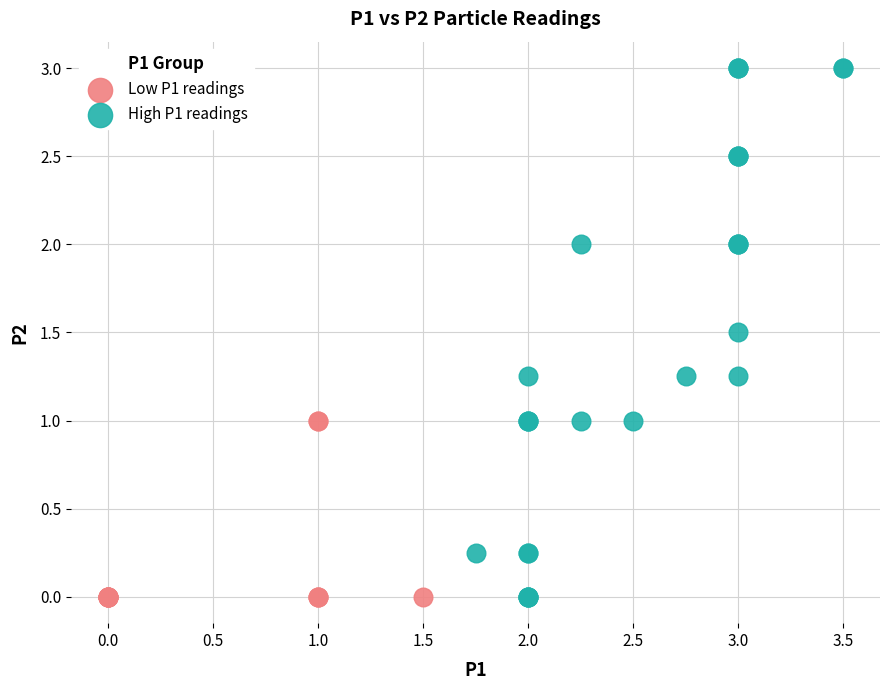

Which series reaches the maximum Y coordinate?

High P1 readings